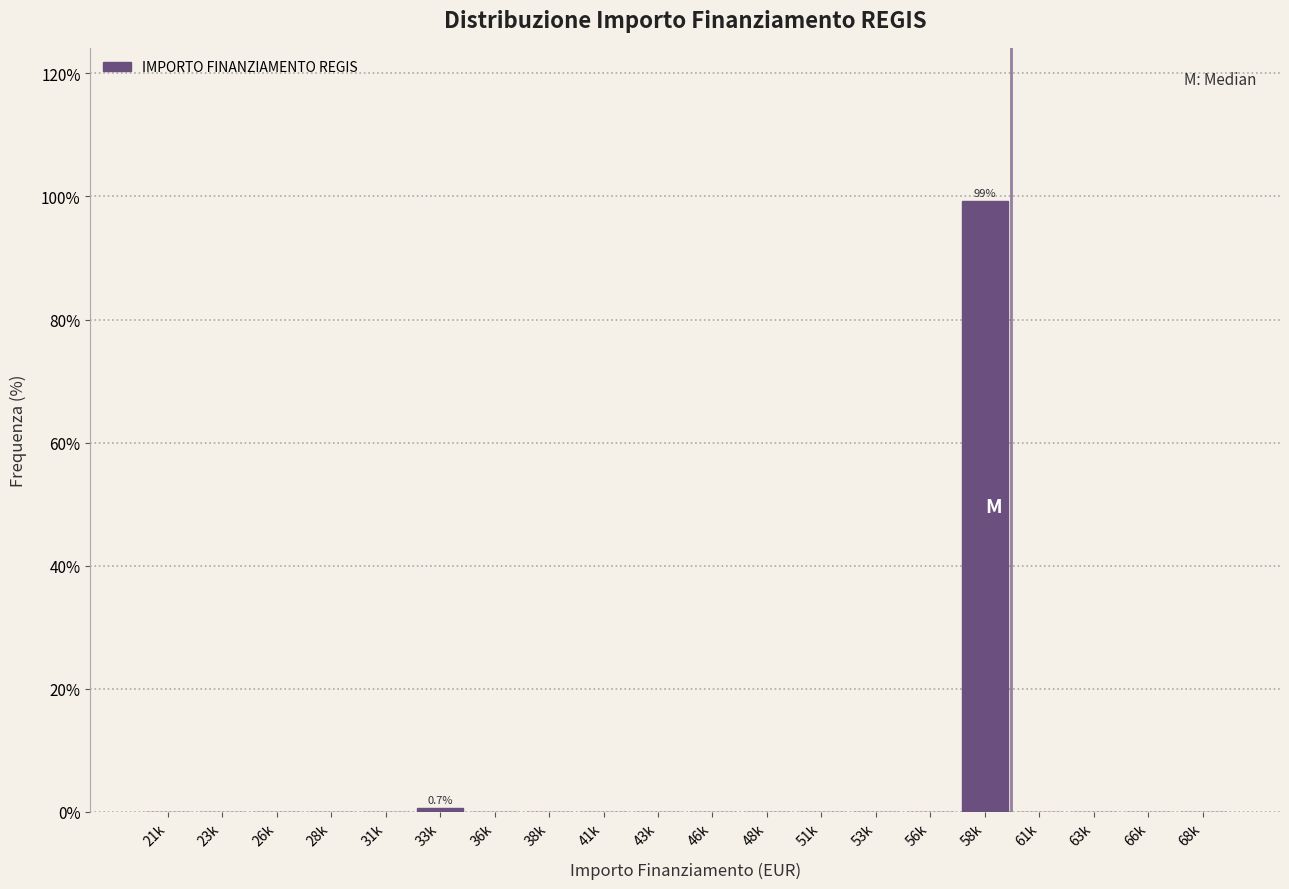

Reading right to left, extract all data points from this chart.

68k=0.0	66k=0.0	63k=0.0	61k=0.0	58k=99.3	56k=0.0	53k=0.0	51k=0.0	48k=0.0	46k=0.0	43k=0.0	41k=0.0	38k=0.0	36k=0.0	33k=0.7	31k=0.0	28k=0.0	26k=0.0	23k=0.0	21k=0.0